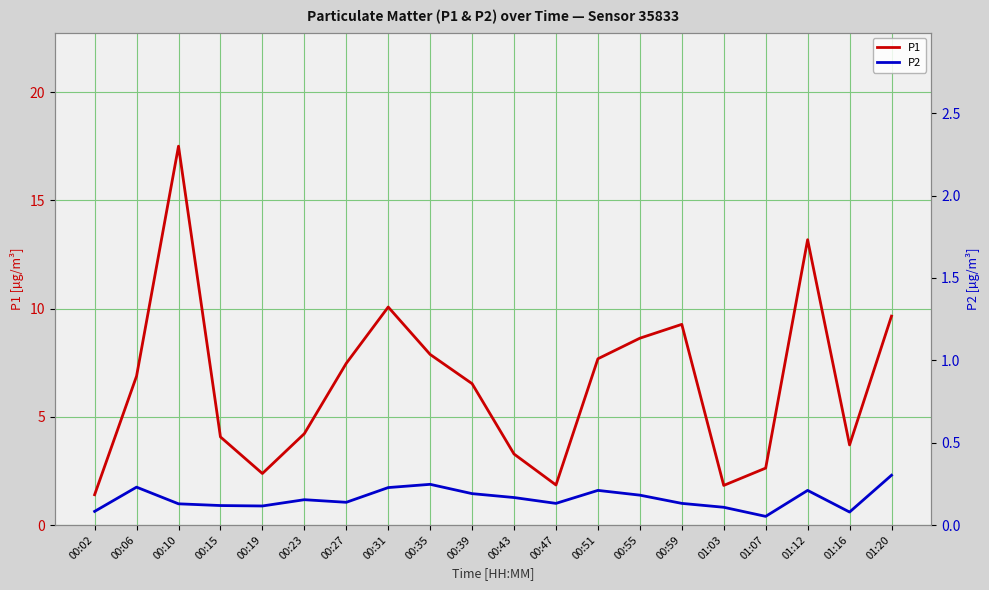

At 00:23, list the series in order from largest to smallest.

P1, P2